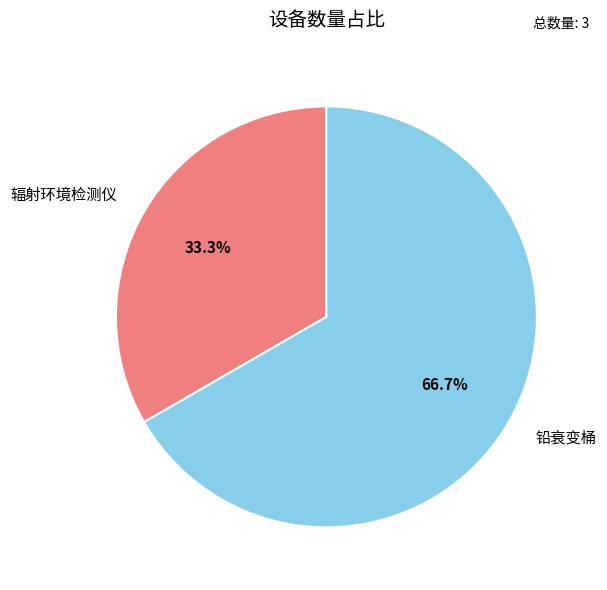

Rank the categories by value from lowest to highest.

辐射环境检测仪, 铅衰变桶